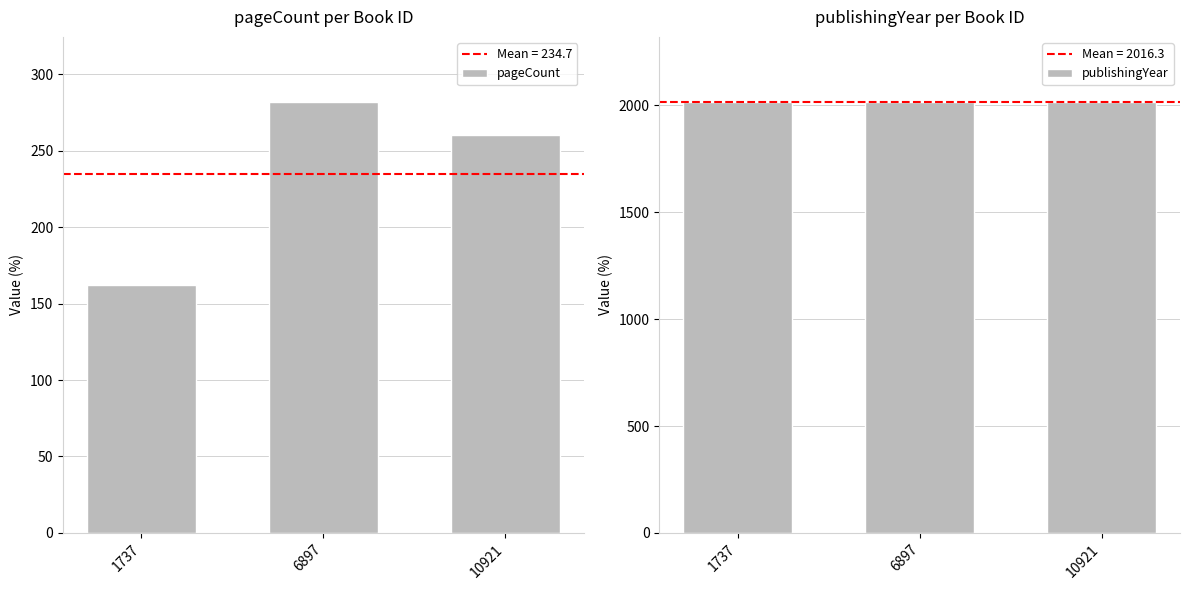

Are the bars grouped side by side (vs. stacked)?

Yes